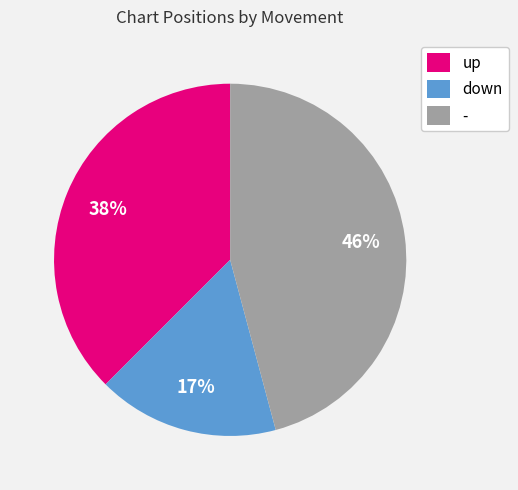

What percentage is the down slice, to the nearest percent?

17%